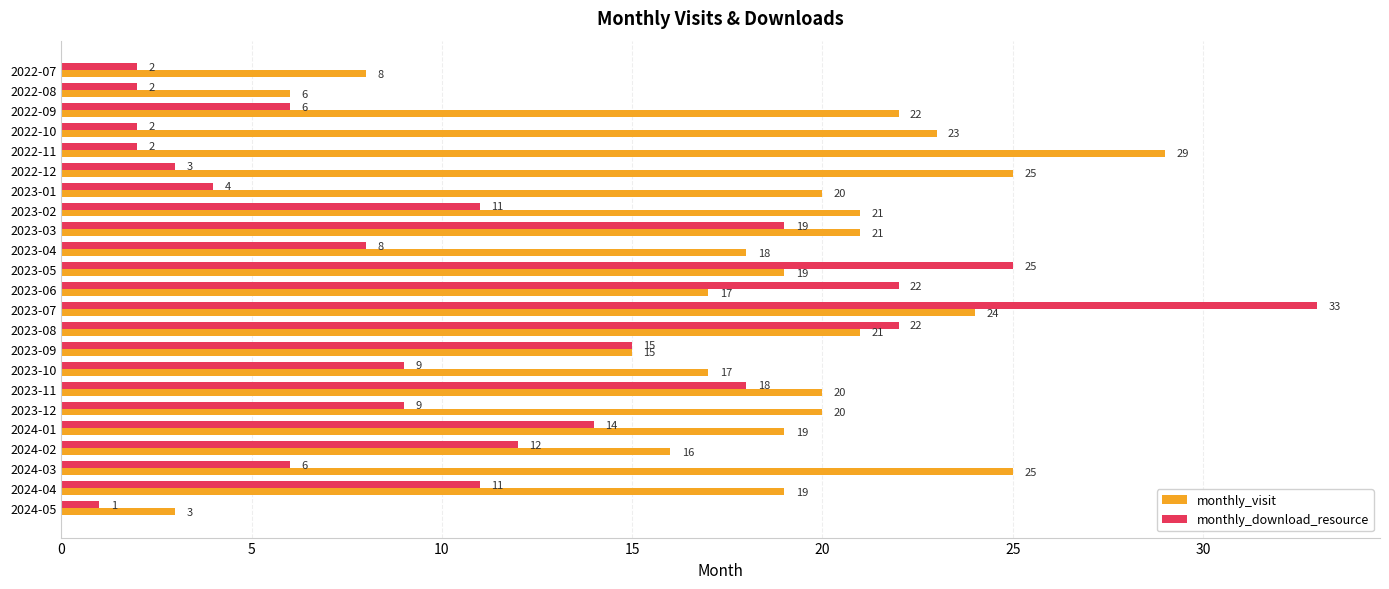

At which category is the sum across all series the highest?

2023-07